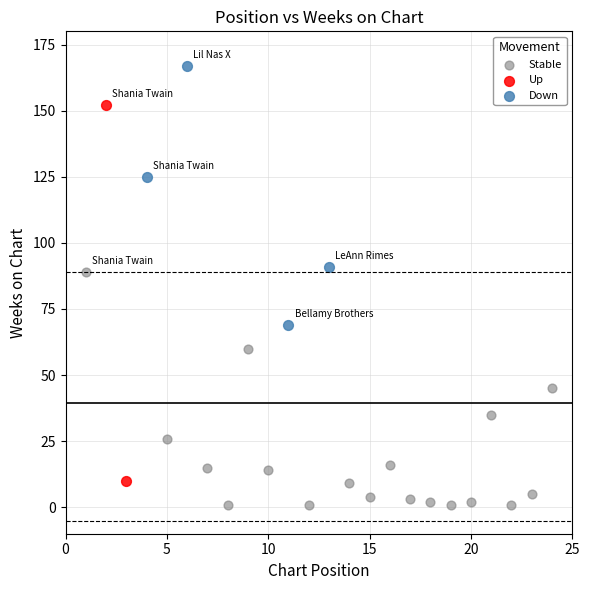

What are all the series names shown in the legend?

Stable, Up, Down